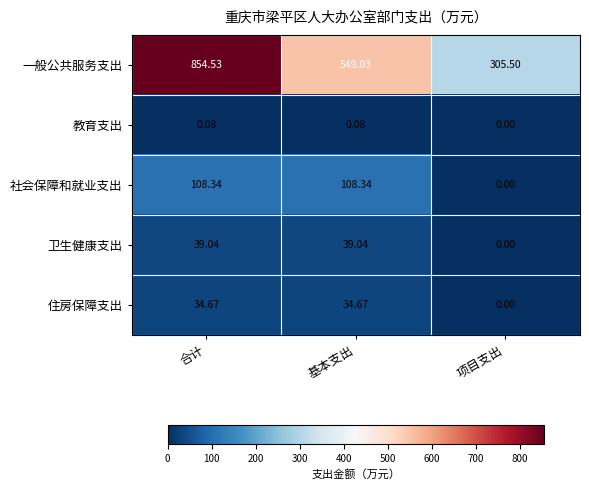

List the series in order of their peak value, lowest first.

教育支出, 住房保障支出, 卫生健康支出, 社会保障和就业支出, 一般公共服务支出